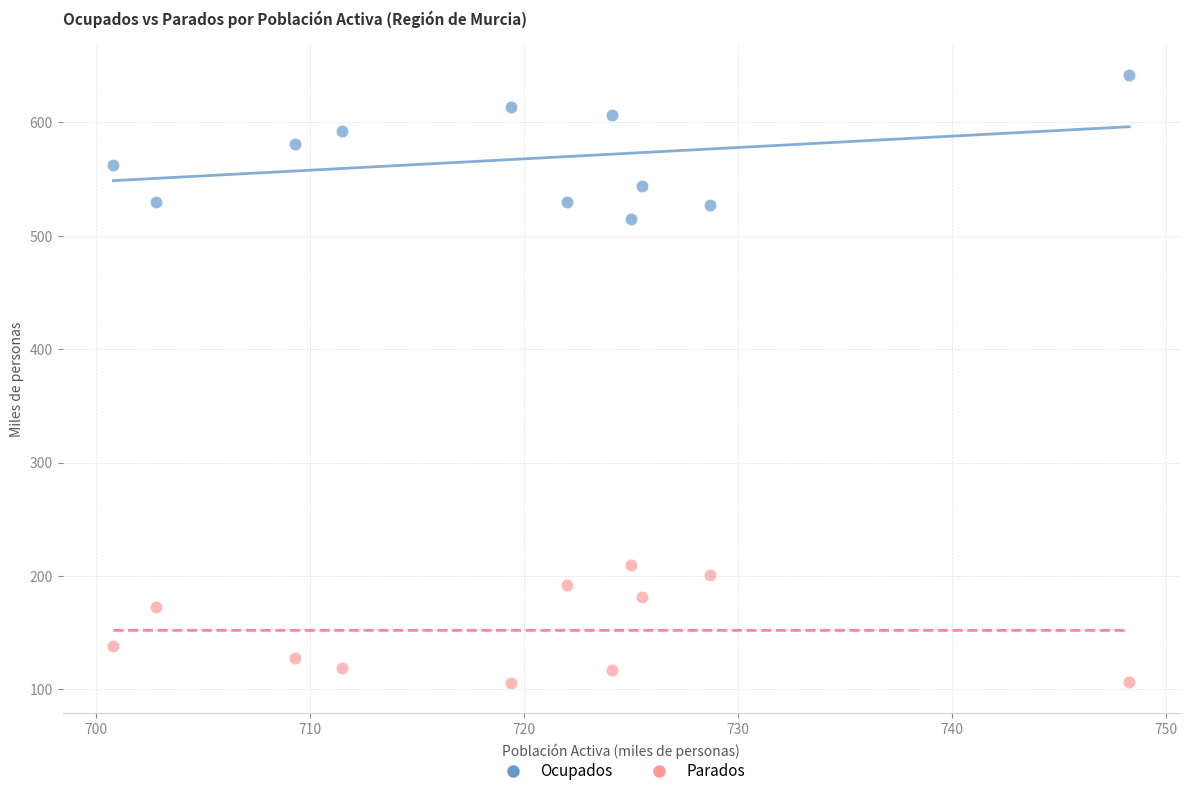

Across all data points, what is the range of Y values (max minus min)?

535.9